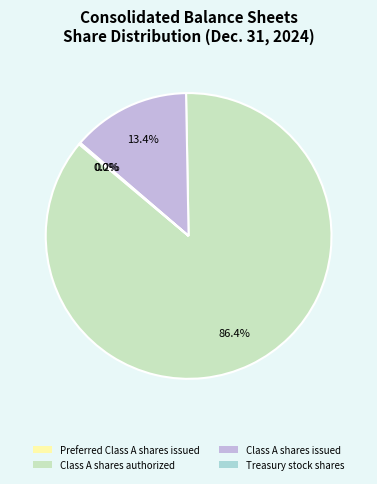

What is the largest slice in the pie chart?

Class A shares authorized